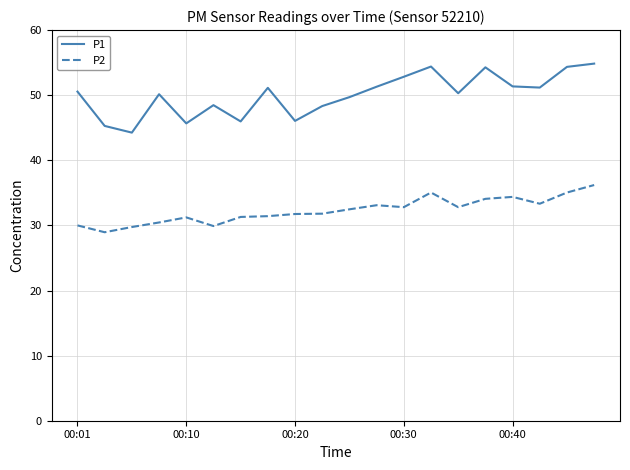

List the series in order of their peak value, highest first.

P1, P2